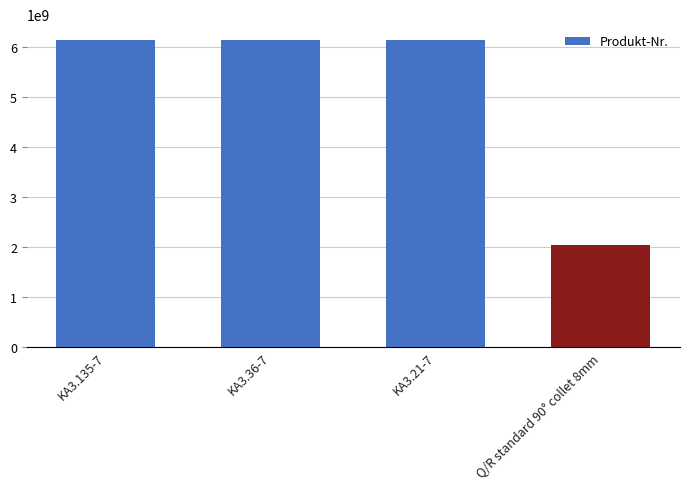

What is the change in value from KA3.135-7 to Q/R standard 90° collet 8mm?

-4101201687